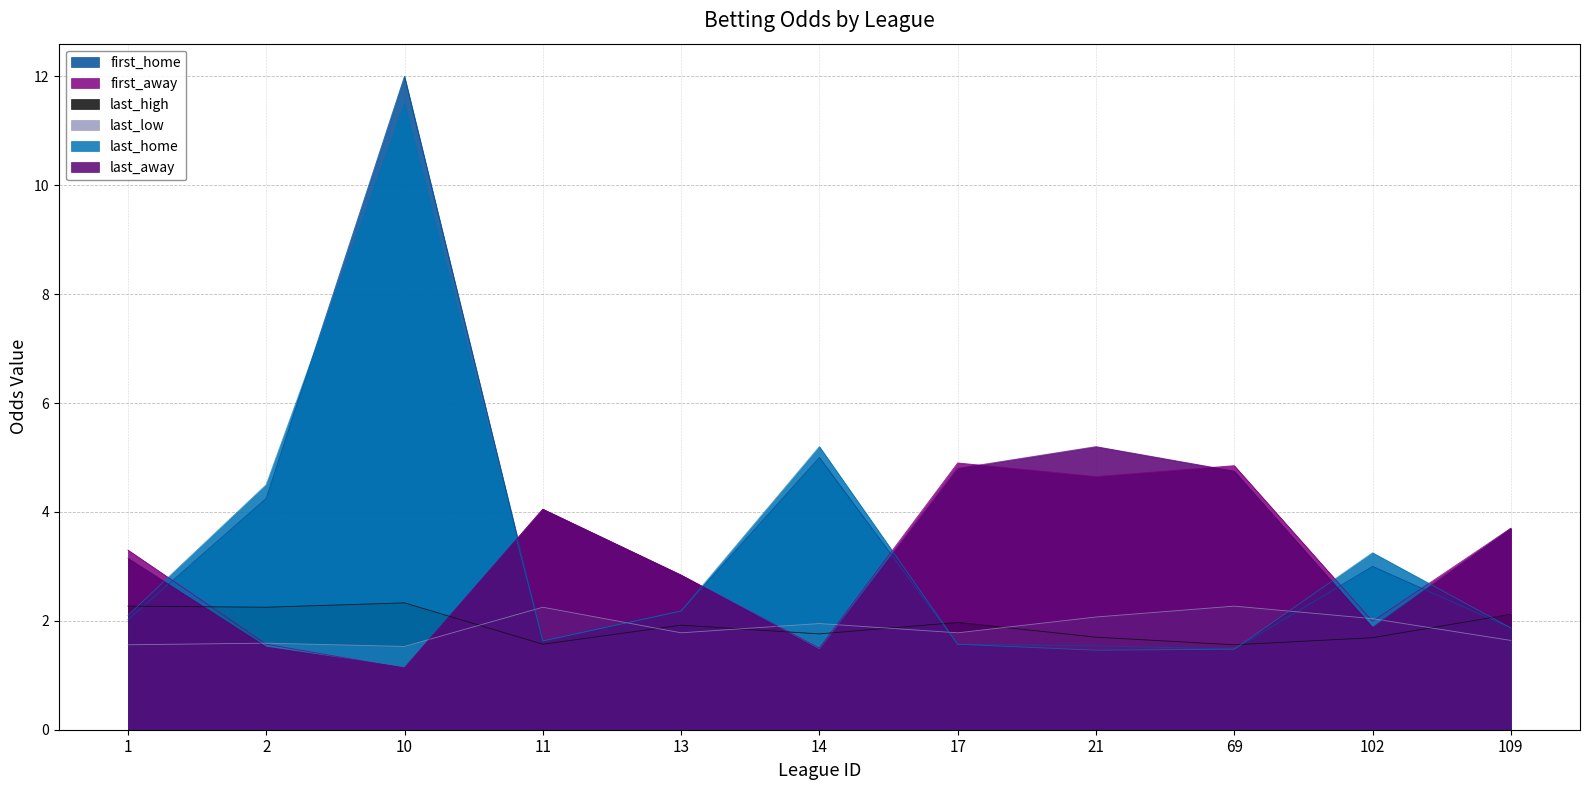

Reading left to right, list all the values displayed in this chart.

first_home: 1=2.0	2=4.2	10=12.0	11=1.6	13=2.2	14=5.0	17=1.6	21=1.5	69=1.5	102=3.0	109=1.9
first_away: 1=3.3	2=1.6	10=1.1	11=4.0	13=2.8	14=1.5	17=4.9	21=4.7	69=4.8	102=2.0	109=3.7
last_high: 1=2.3	2=2.2	10=2.3	11=1.6	13=1.9	14=1.8	17=2.0	21=1.7	69=1.6	102=1.7	109=2.1
last_low: 1=1.6	2=1.6	10=1.5	11=2.2	13=1.8	14=1.9	17=1.8	21=2.1	69=2.3	102=2.0	109=1.6
last_home: 1=2.1	2=4.5	10=11.5	11=1.6	13=2.2	14=5.2	17=1.6	21=1.5	69=1.5	102=3.2	109=1.9
last_away: 1=3.1	2=1.5	10=1.1	11=4.0	13=2.8	14=1.5	17=4.8	21=5.2	69=4.8	102=1.9	109=3.7